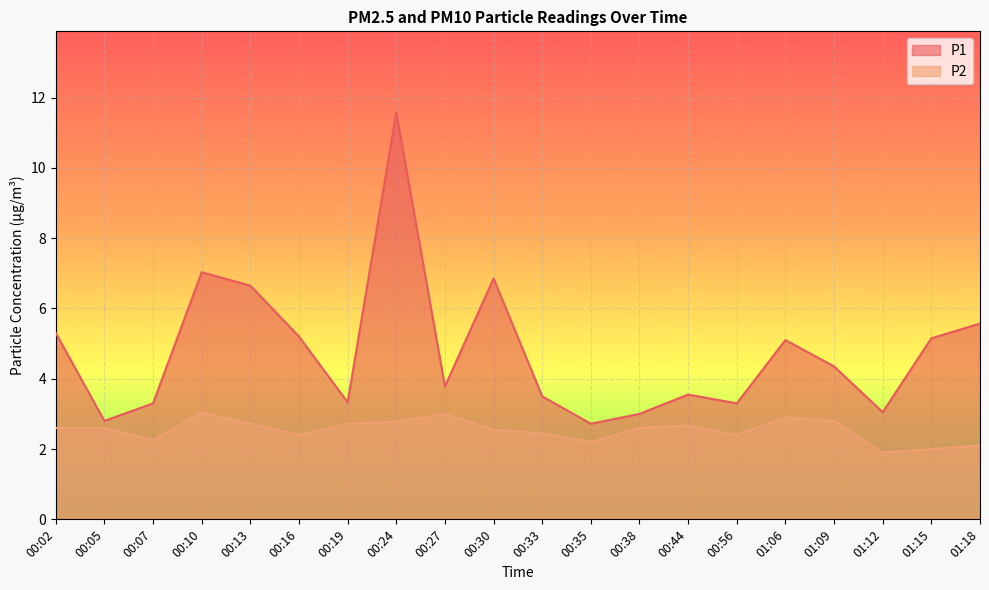

Which series has the widest spread of values?

P1